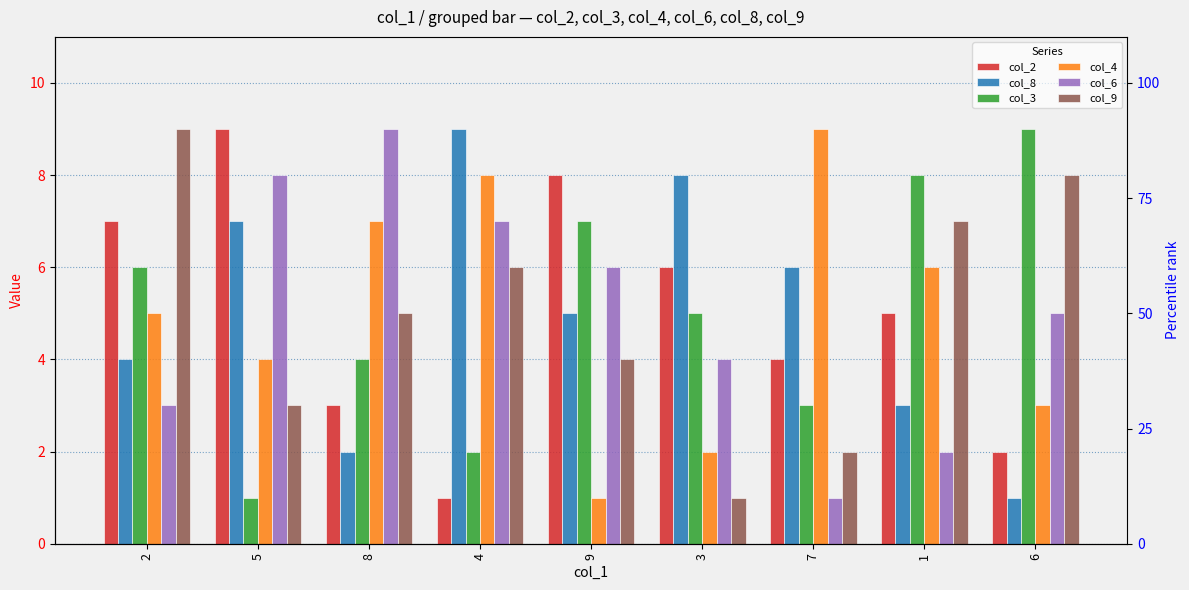

Is it true that col_8 equals 4 at 2?

True